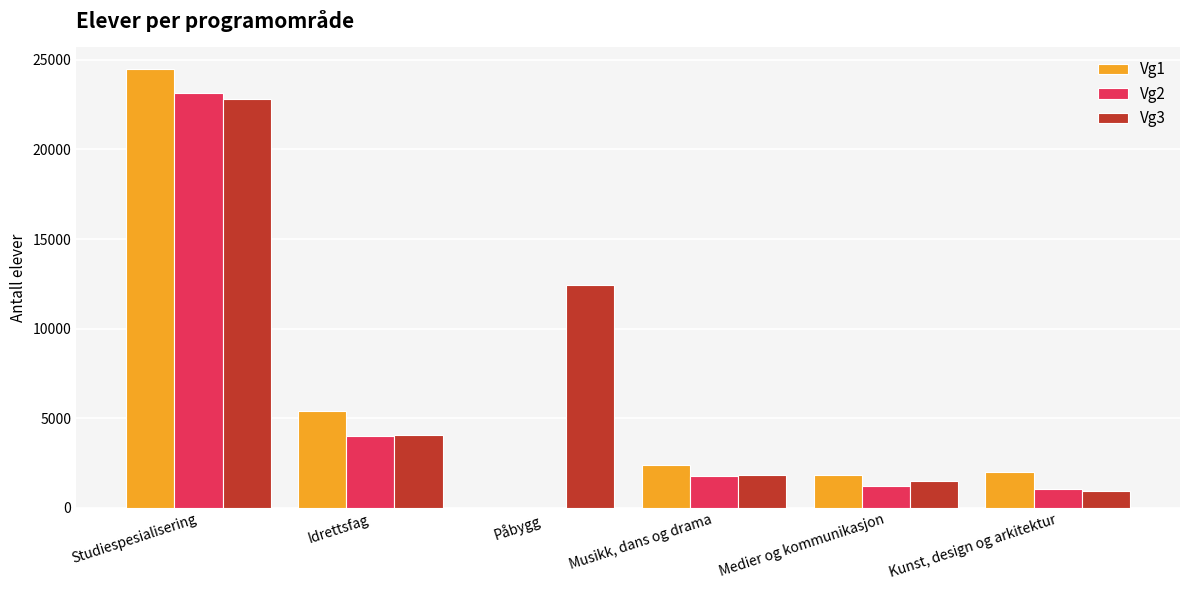

Between Studiespesialisering and Kunst, design og arkitektur, which series saw the biggest shift?

Vg1